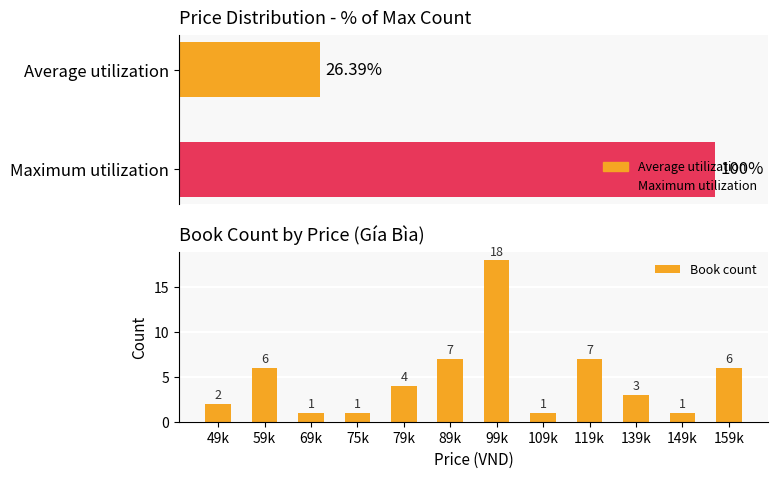

What is the sum of the values at 75k and 139k?

4